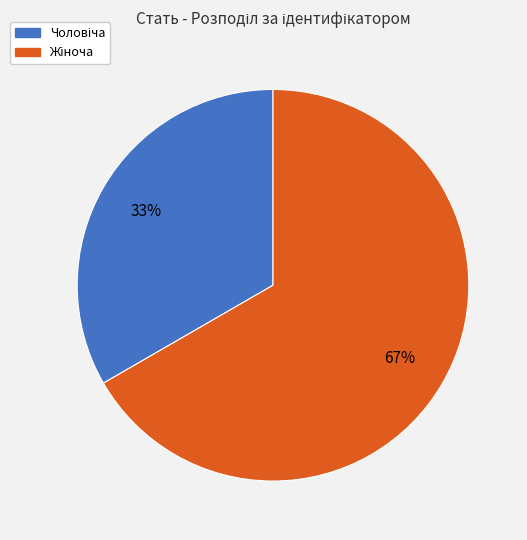

To the nearest percent, what is the average slice percentage?

50%